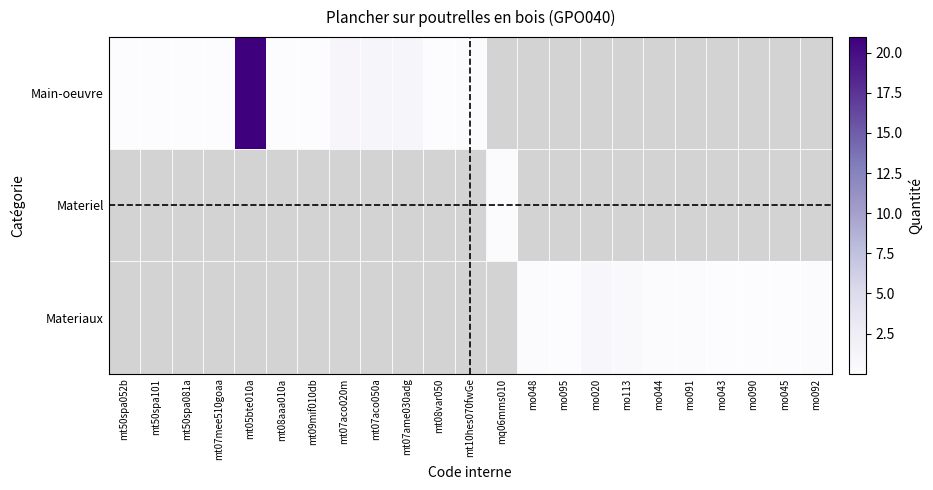

Rank the series at mt05bte010a from lowest to highest value.

Main-oeuvre, Materiel, Materiaux